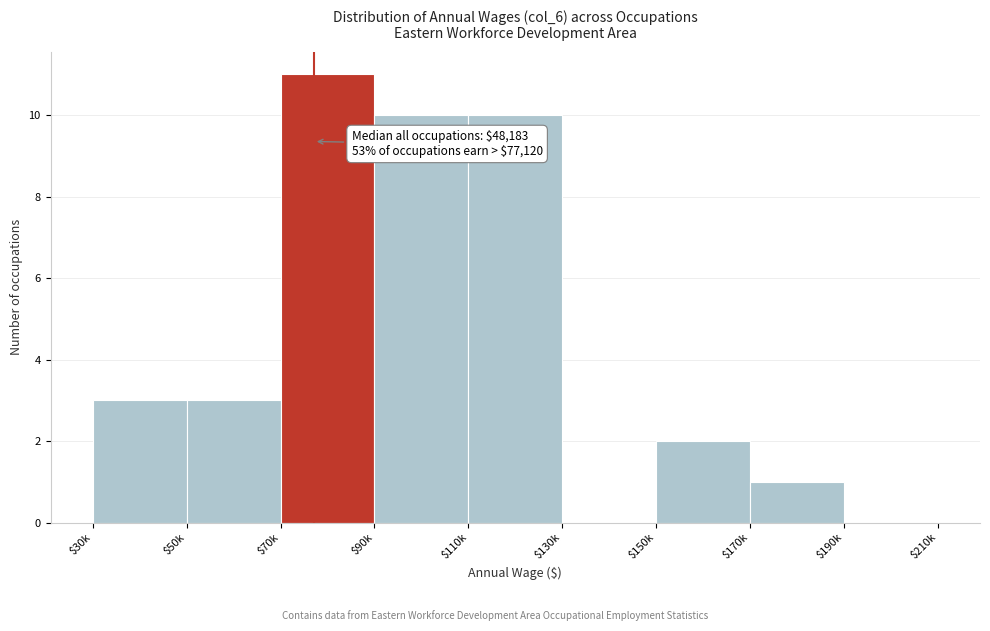

What is the sum of all values?

40